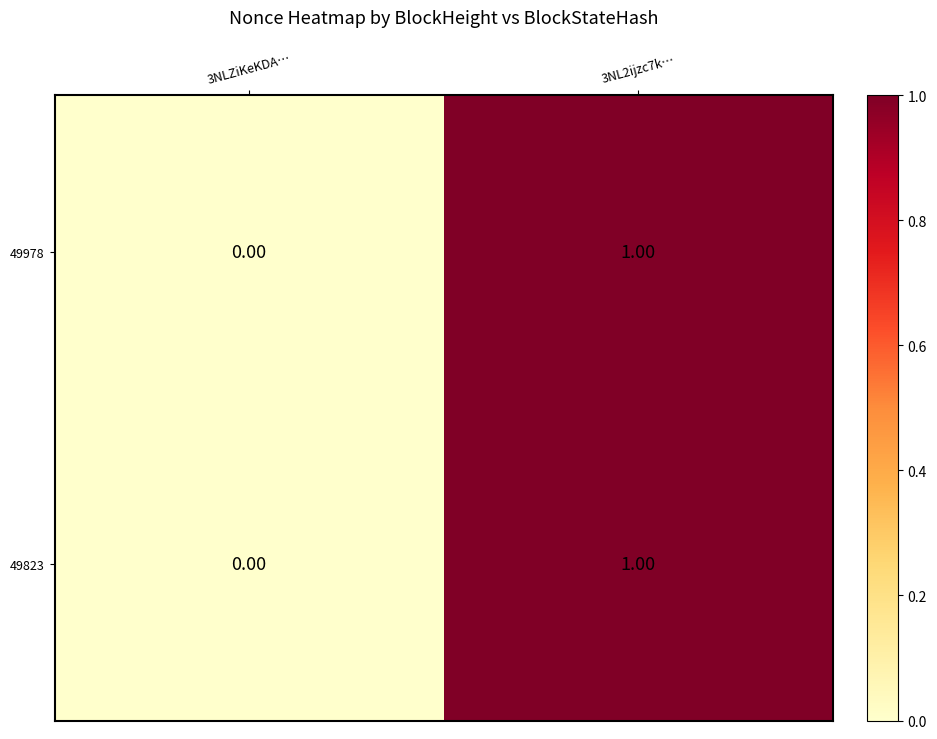

Rank the categories by 49823 value from highest to lowest.

3NL2ijzc7k…, 3NLZiKeKDA…